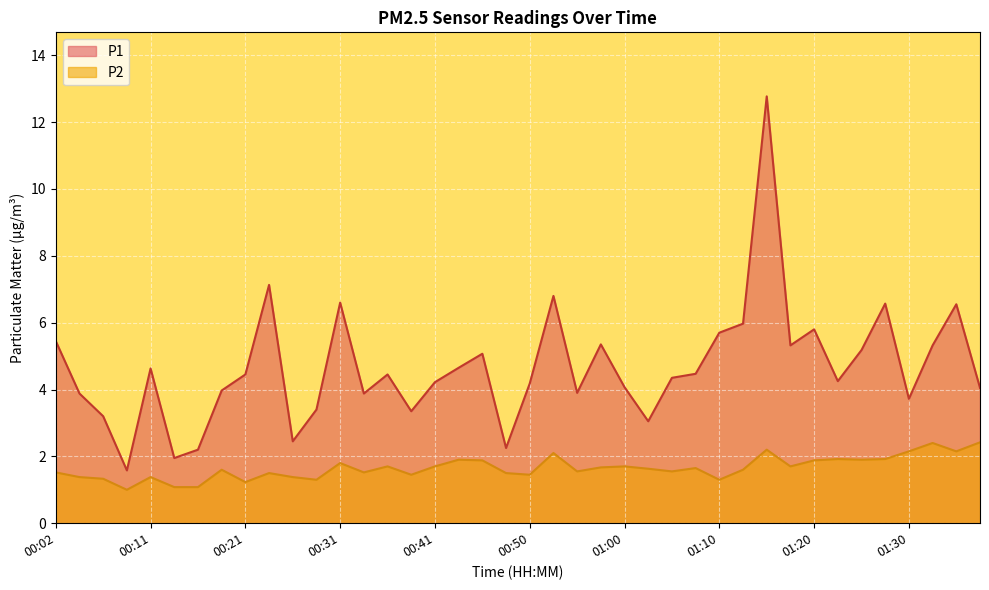

Read the P2 value at 00:02.

1.5